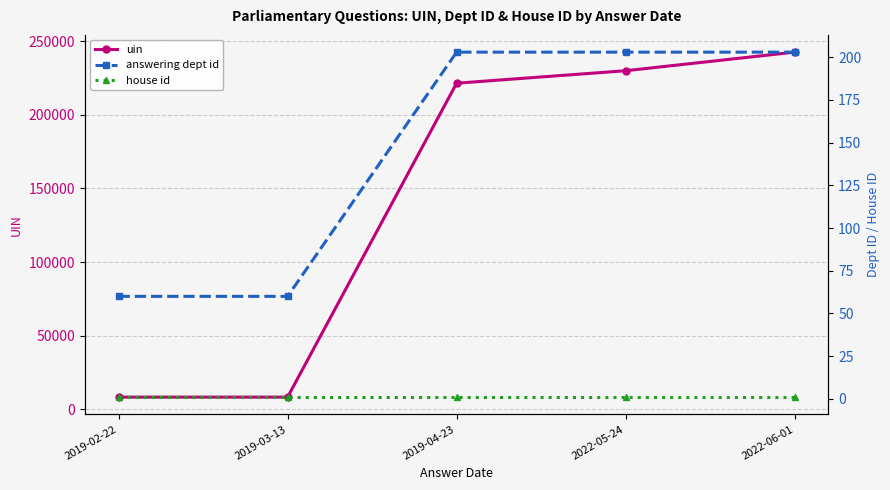

What are all the series names shown in the legend?

uin, answering dept id, house id